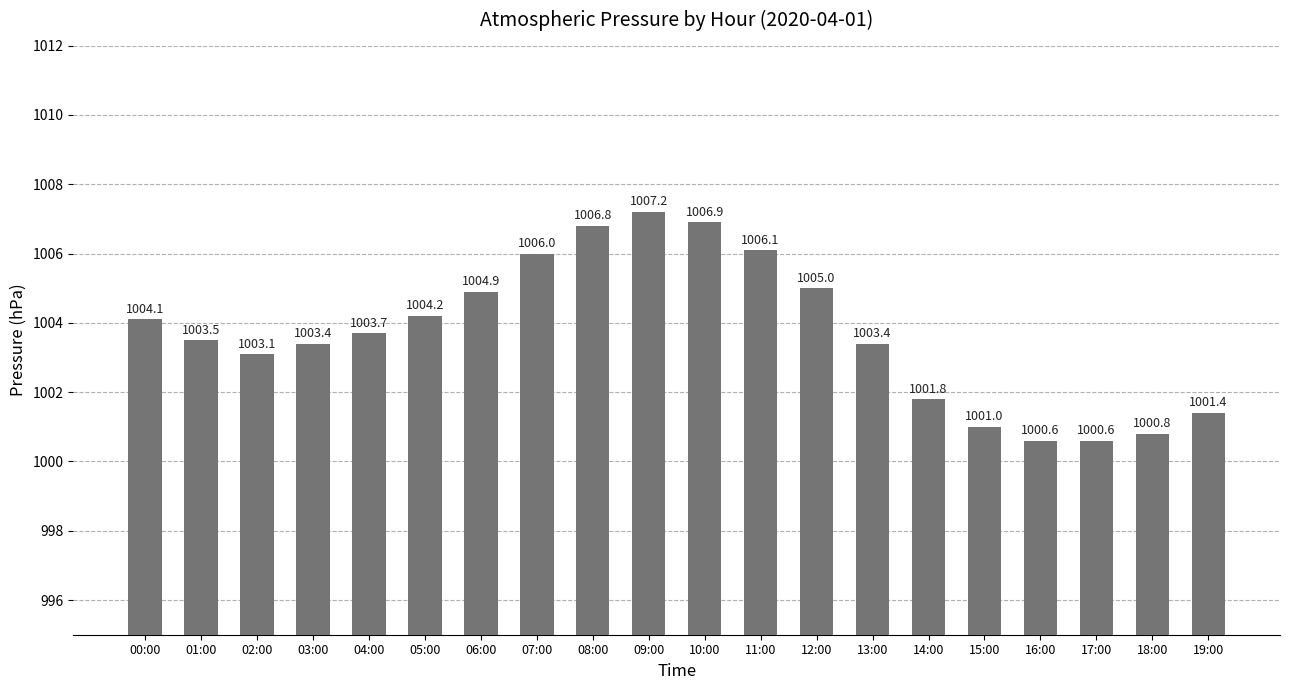

Is it true that the value at 11:00 is 1768.4?

False